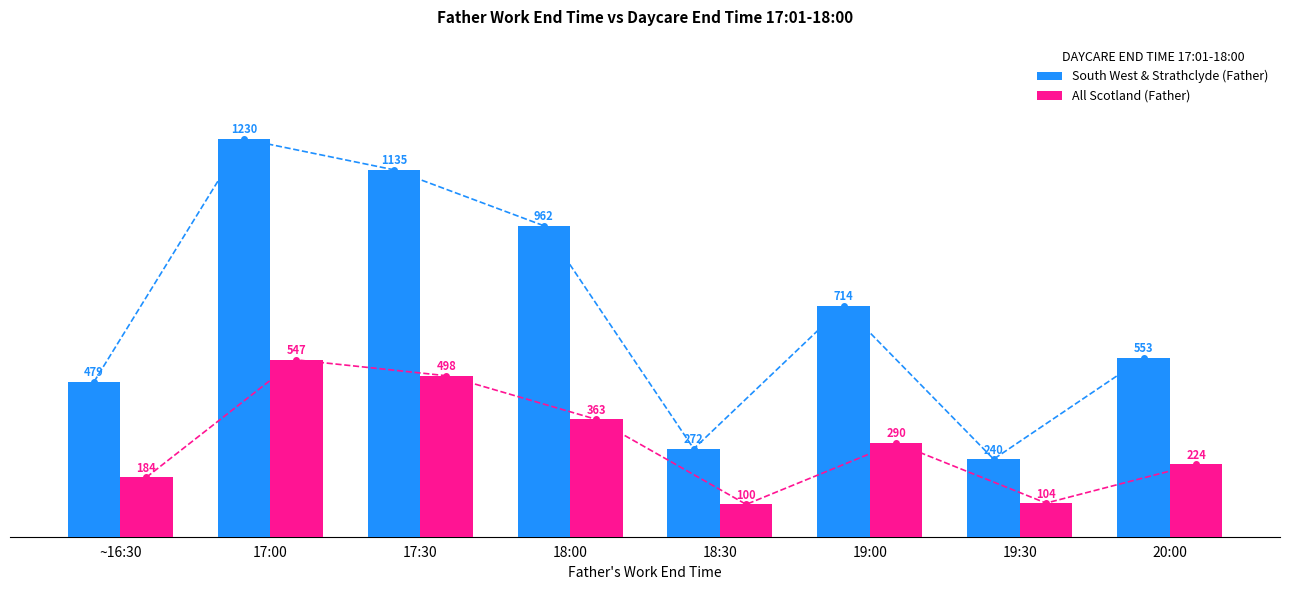

At how many categories does at least one series exceed 1146?

1